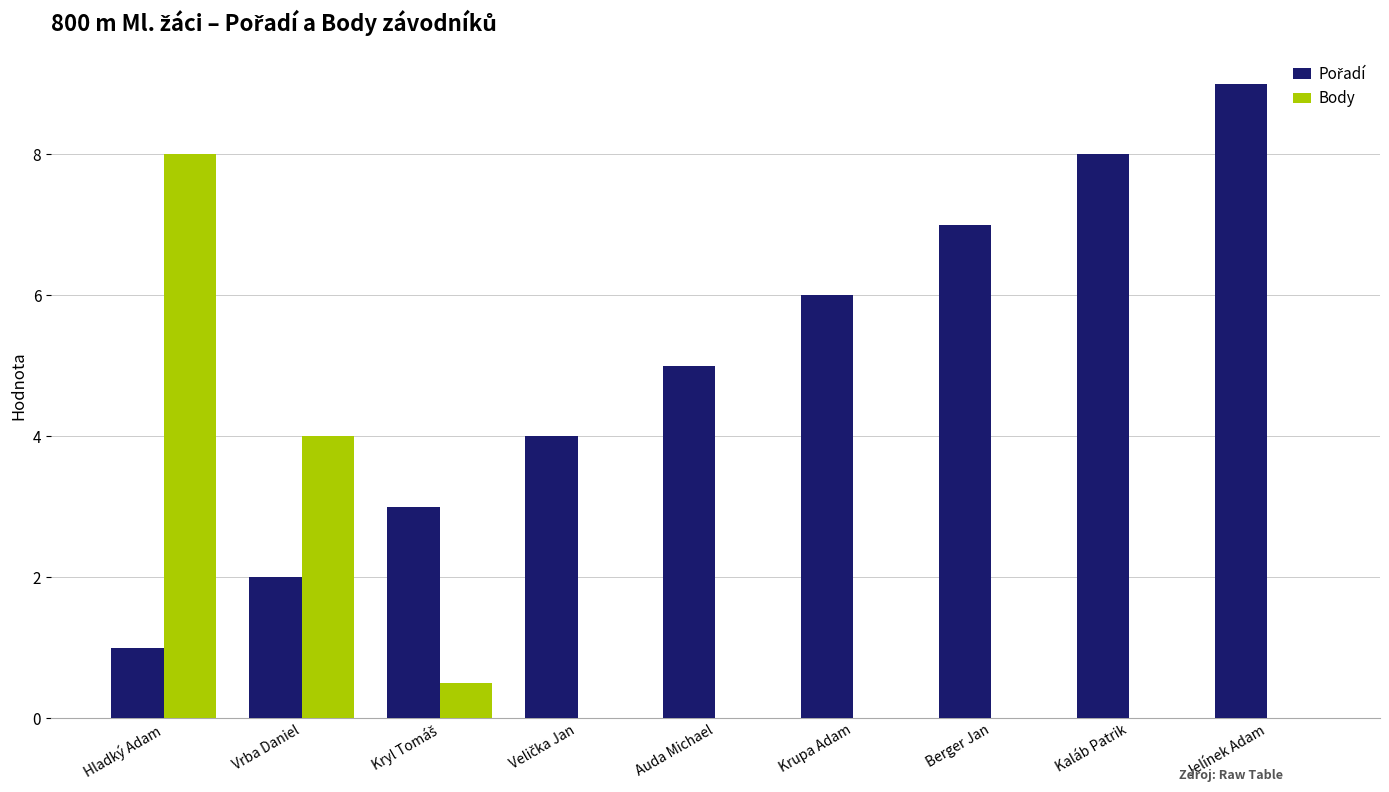

At which category does the chart reach its peak across all series?

Jelínek Adam